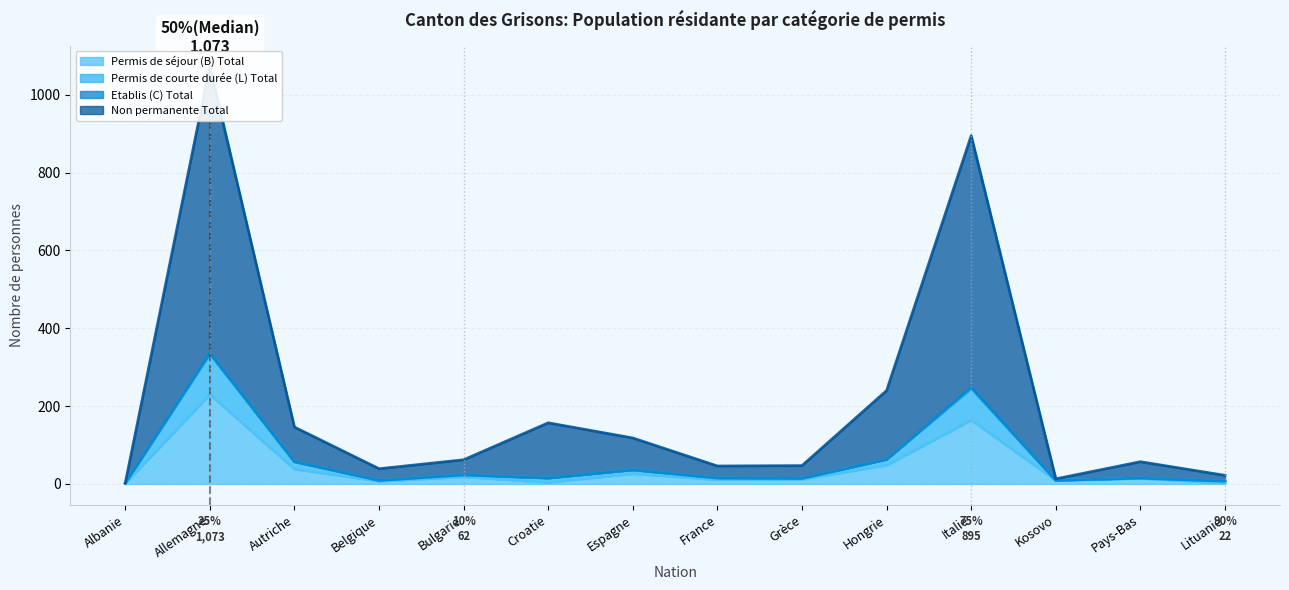

List the series in order of their peak value, lowest first.

Etablis (C) Total, Permis de courte durée (L) Total, Permis de séjour (B) Total, Non permanente Total